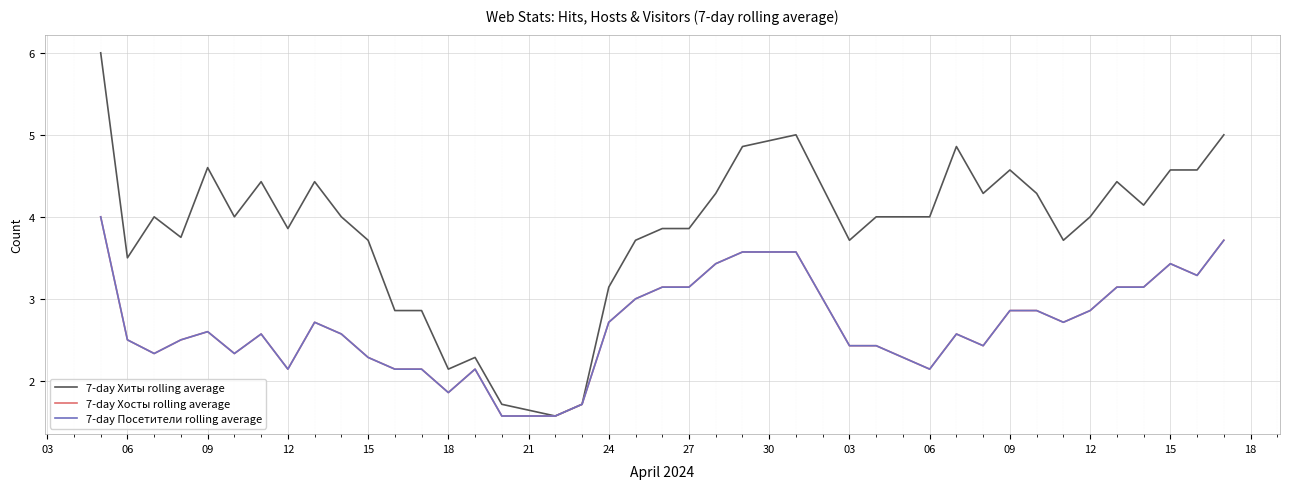

What is the smallest value displayed?

1.6